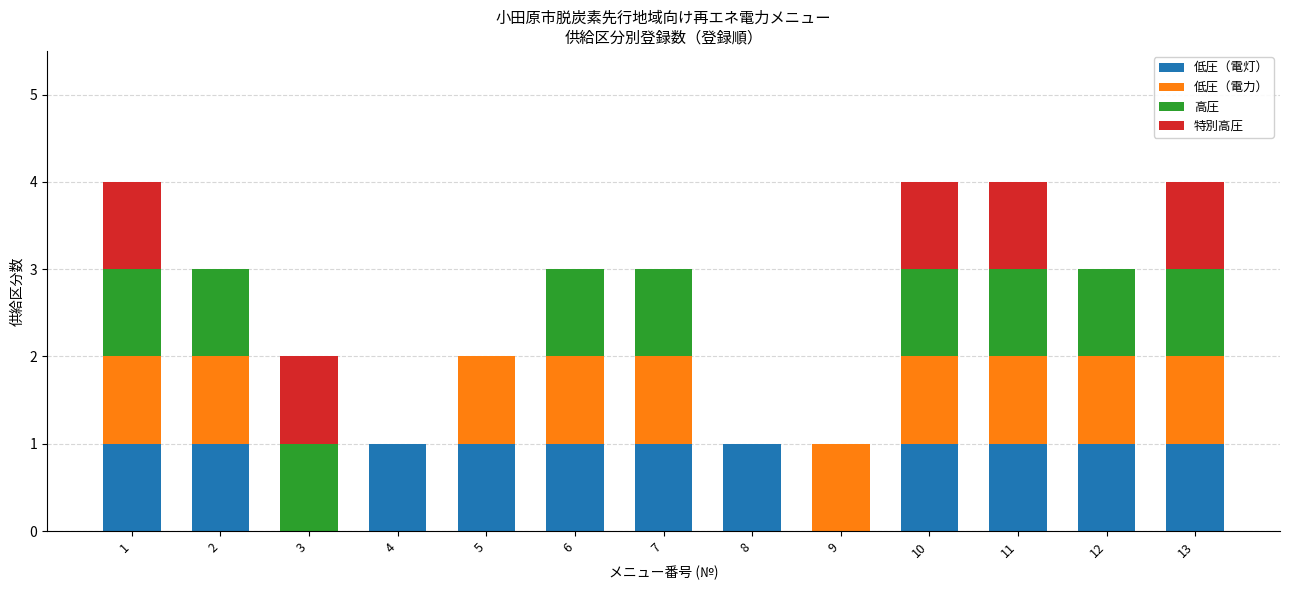

At which label is 高圧 closest to 0?

4